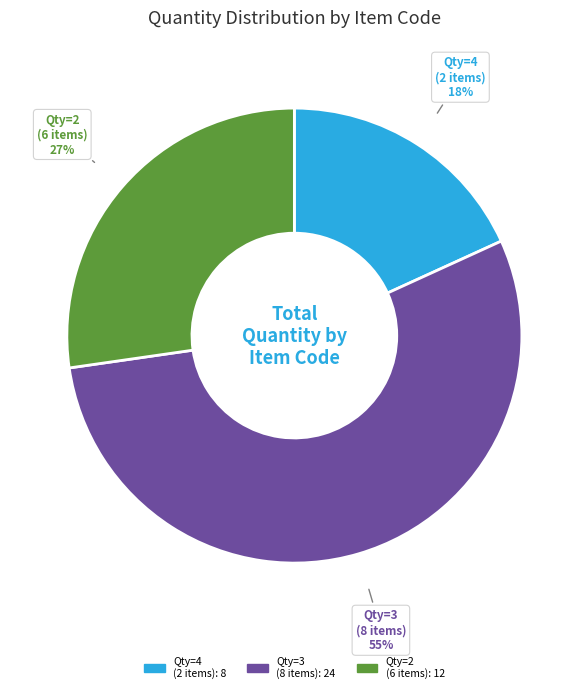

Is there a majority slice in this chart?

Yes